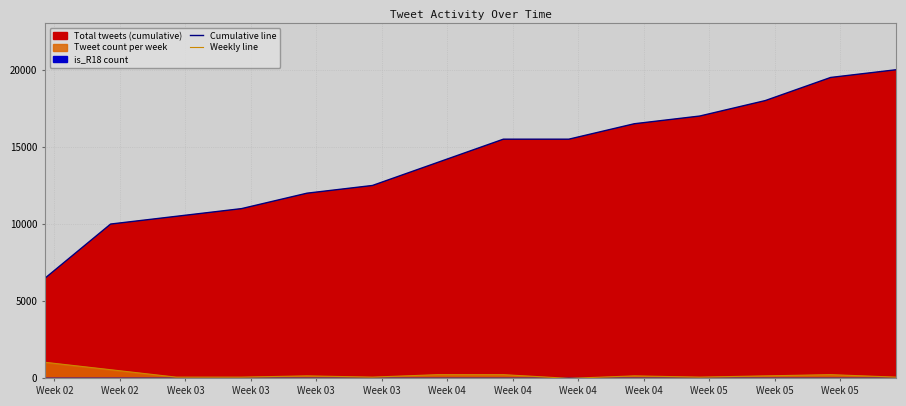

How many lines are shown in the chart?

2